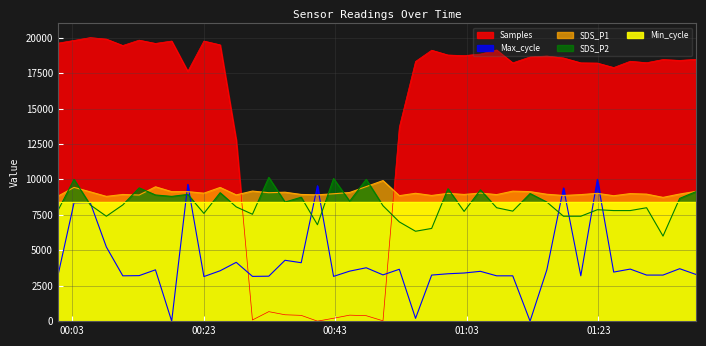

Where does the SDS_P1 series first go above 9015?

2022/10/01 00:03:16